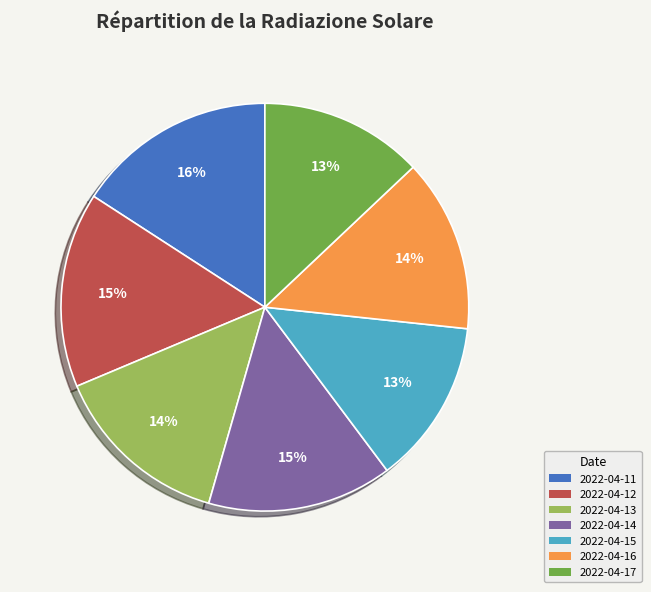

To the nearest percent, what is the difference between the 2022-04-14 and 2022-04-16 slice percentages?

1%